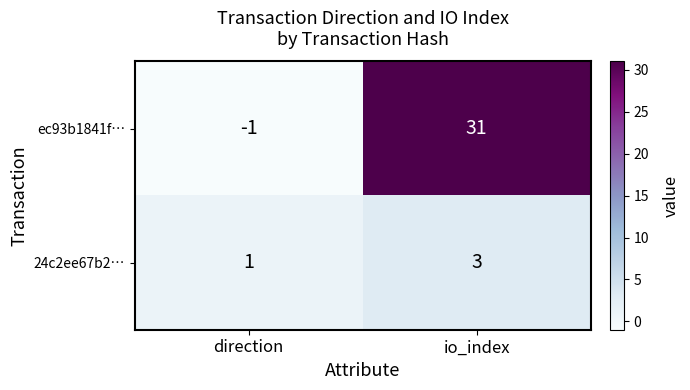

At io_index, list the series in order from largest to smallest.

ec93b1841f…, 24c2ee67b2…